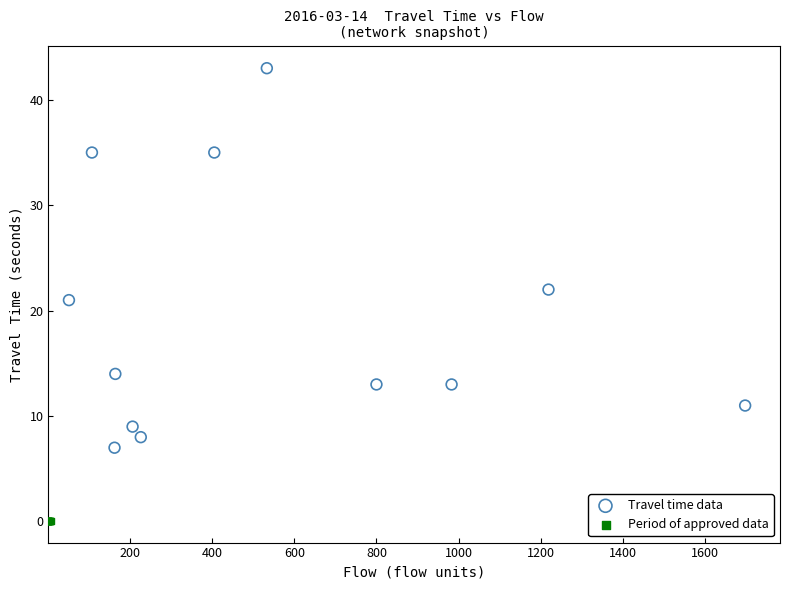

Which series contains the highest Y value?

Travel time data